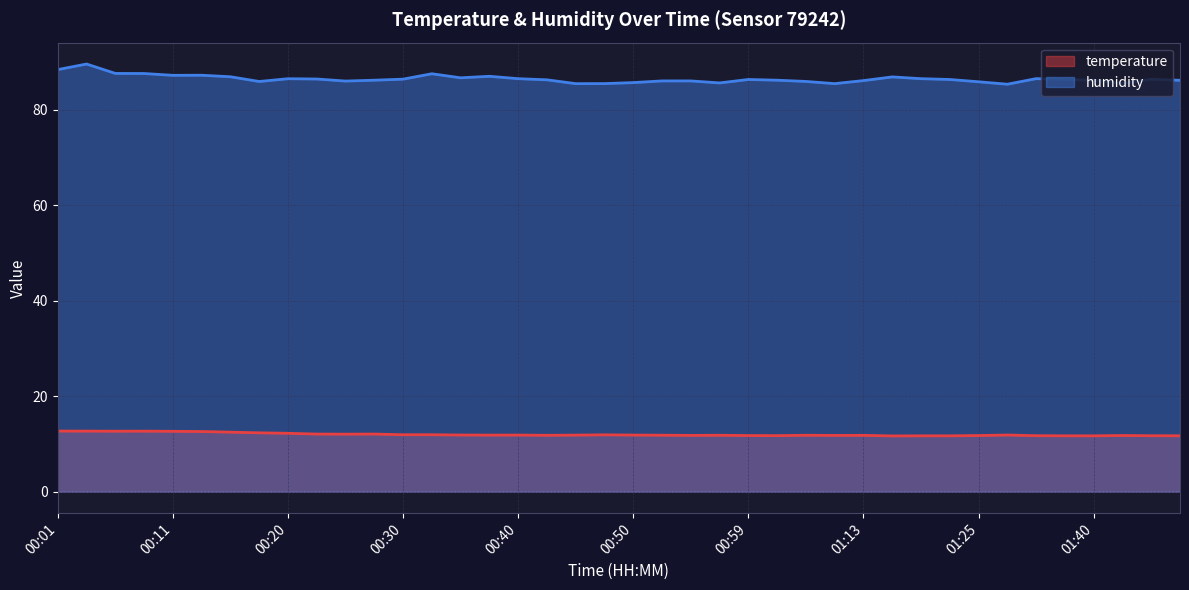

Rank the series at 01:28 from lowest to highest value.

temperature, humidity